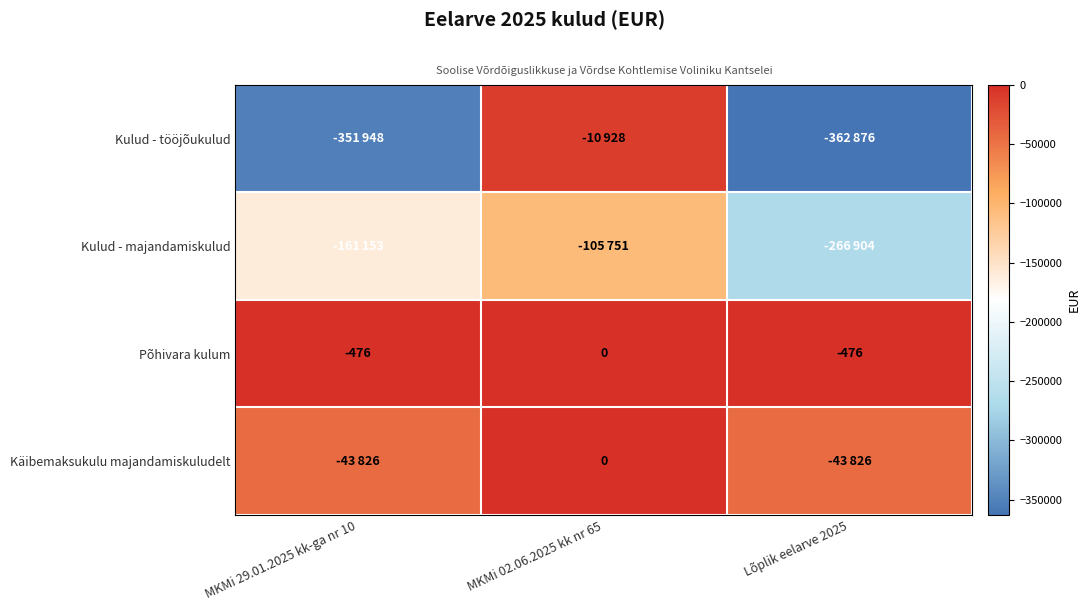

What value does the Põhivara kulum series have at MKMi 29.01.2025 kk-ga nr 10, to the nearest 50?

-500